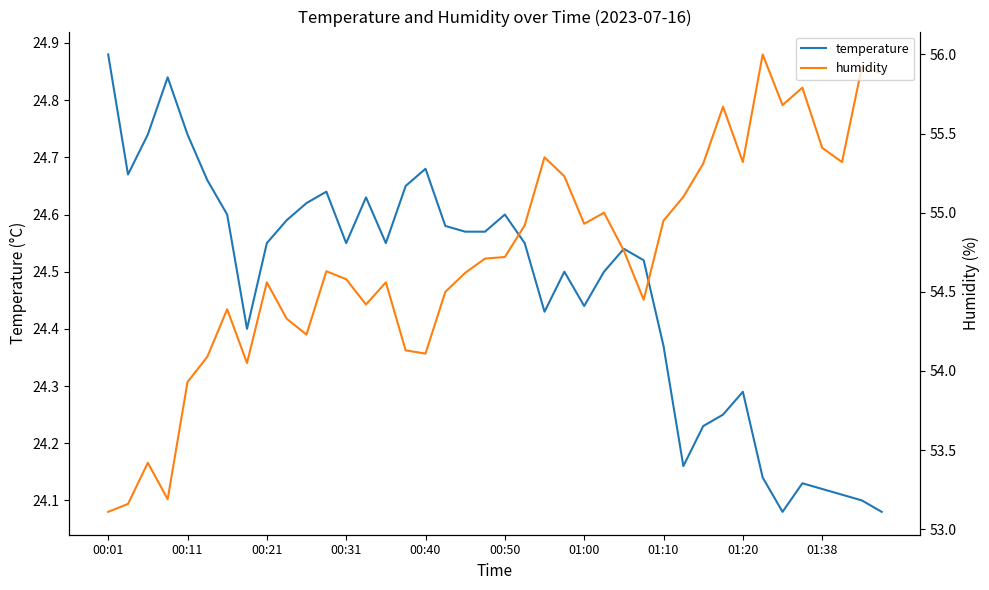

How many data points in humidity are less than 54?

5